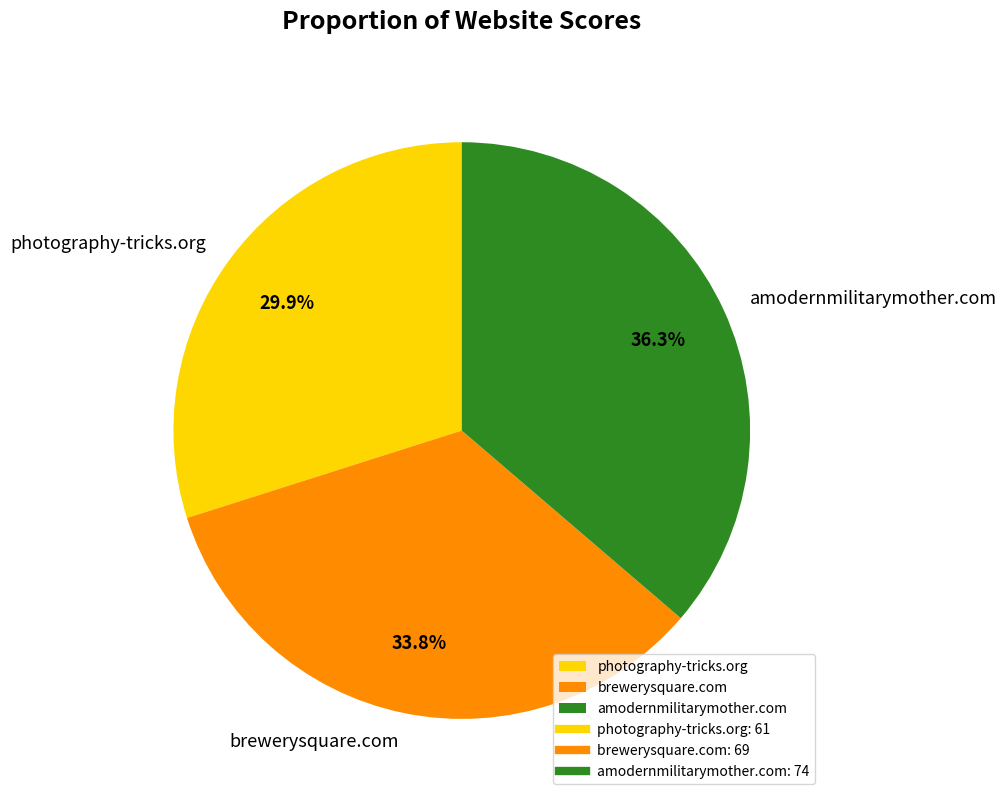

Is it true that amodernmilitarymother.com is 23% of the pie?

False